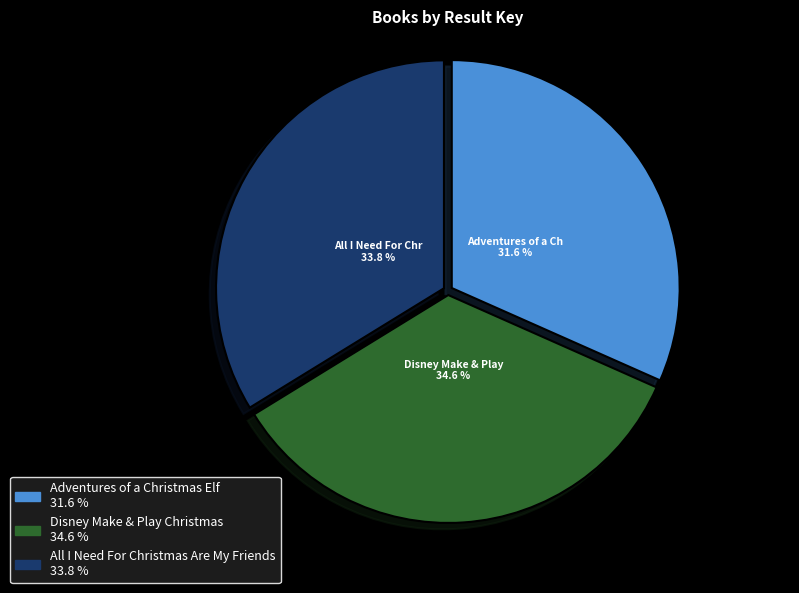

Is there any slice that represents more than half of the pie?

No